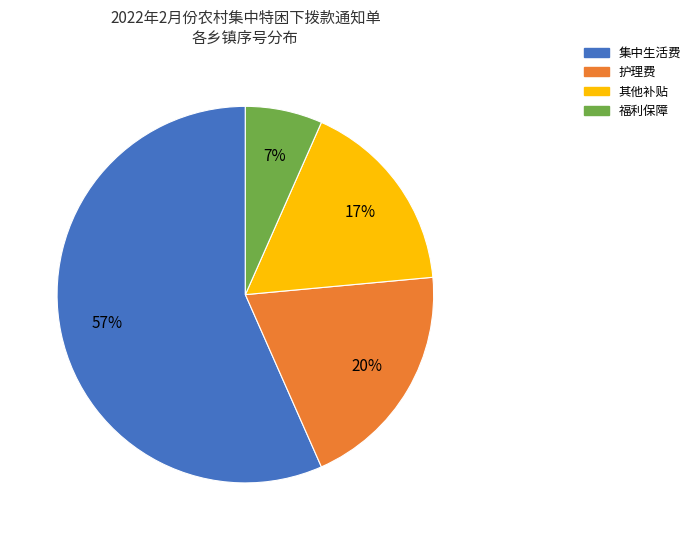

Rank the categories by value from lowest to highest.

福利保障, 其他补贴, 护理费, 集中生活费